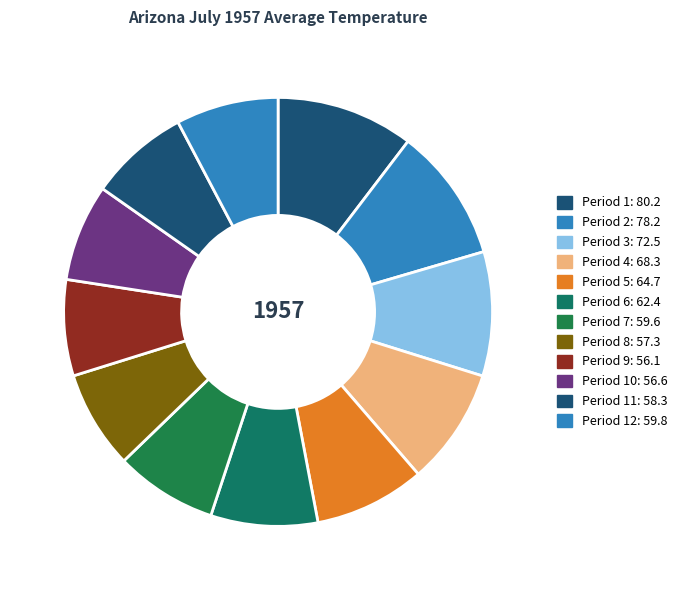

Count the number of slices in the pie.

12